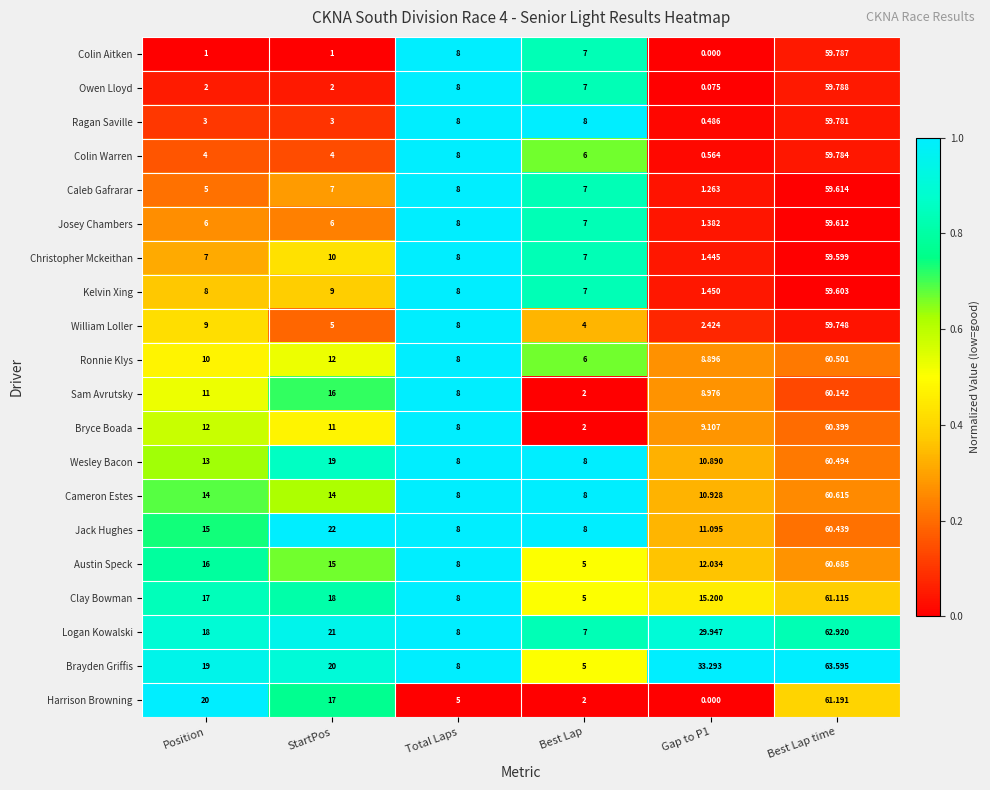

At Best Lap time, list the series in order from smallest to largest.

Christopher Mckeithan, Kelvin Xing, Josey Chambers, Caleb Gafrarar, William Loller, Ragan Saville, Colin Warren, Colin Aitken, Owen Lloyd, Sam Avrutsky, Bryce Boada, Jack Hughes, Wesley Bacon, Ronnie Klys, Cameron Estes, Austin Speck, Clay Bowman, Harrison Browning, Logan Kowalski, Brayden Griffis